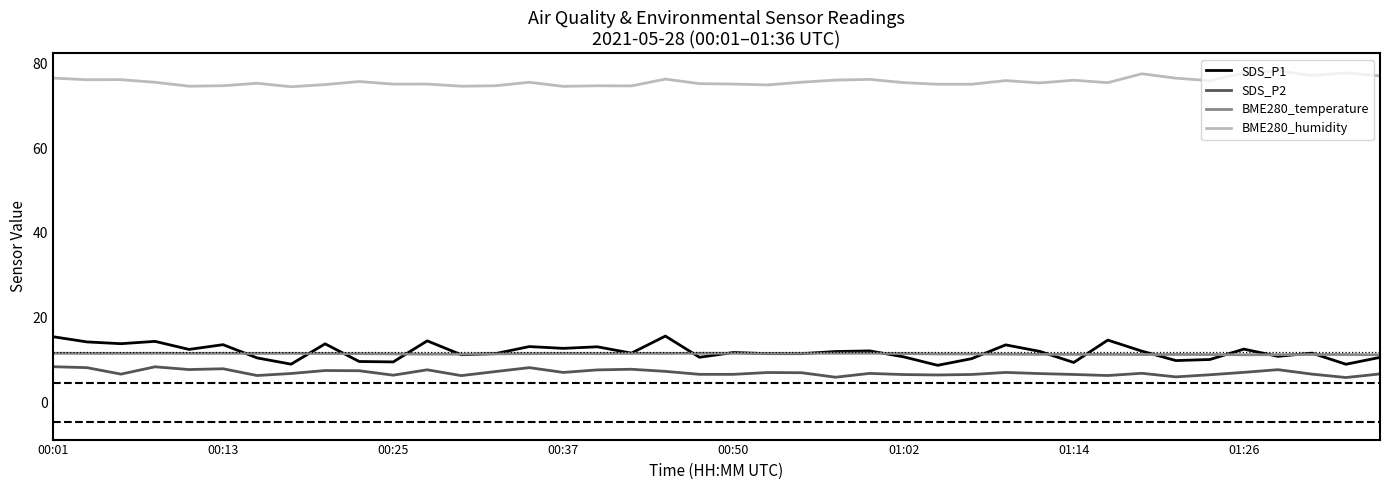

Which series has the largest range (max minus min)?

SDS_P1